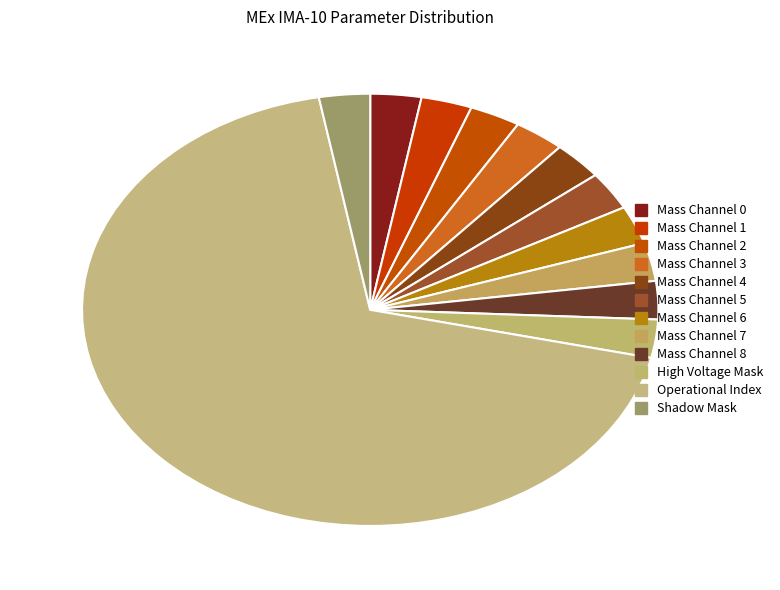

Does any single category account for the majority?

Yes